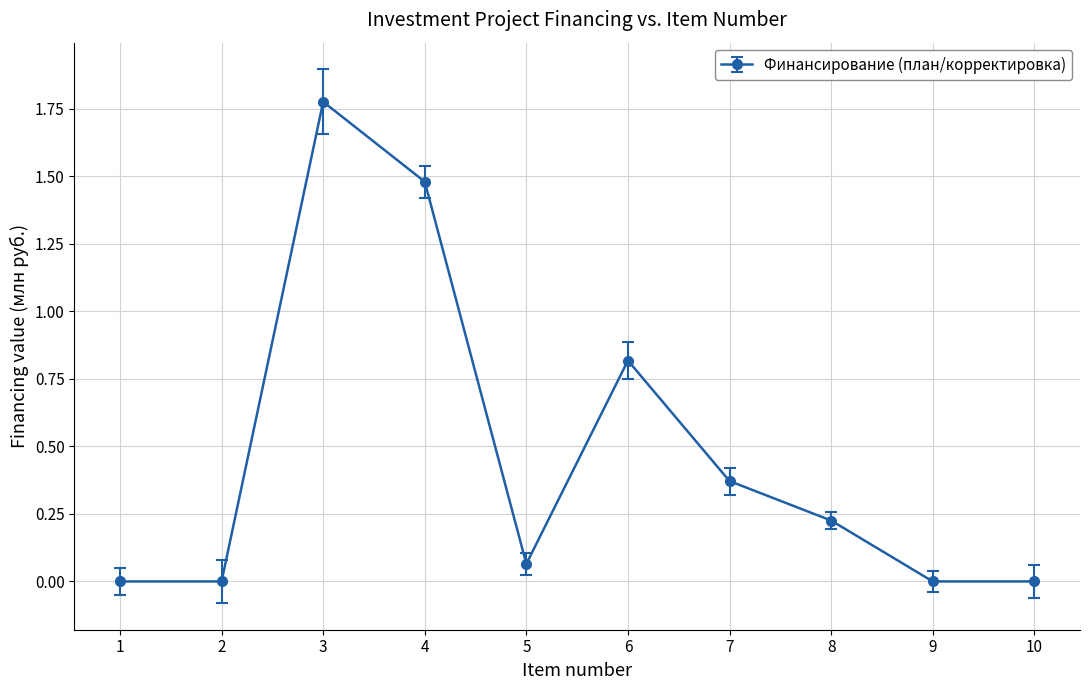

Read the value at 6.

0.8